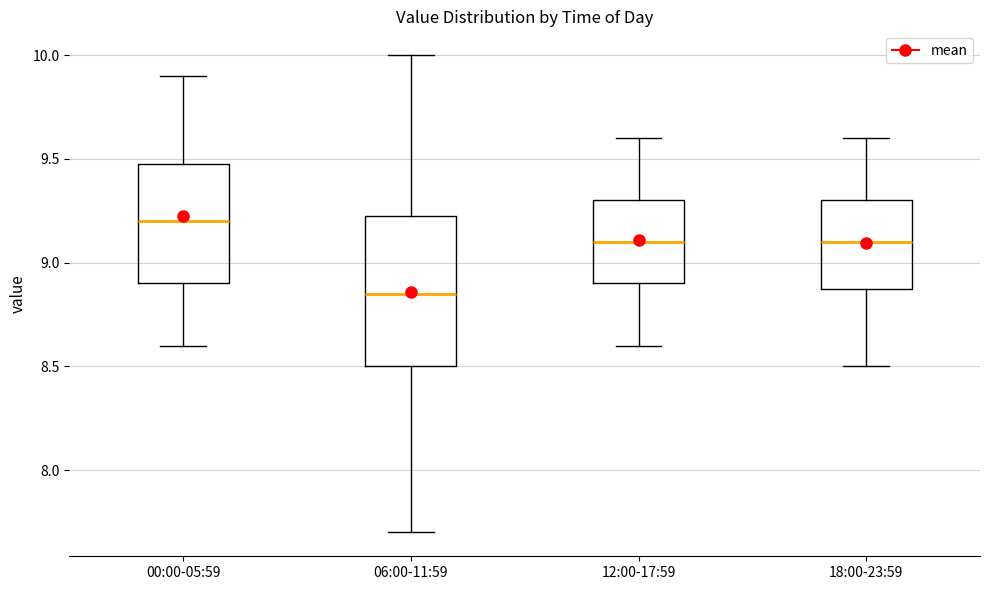

Reading left to right, transcribe this box plot: for each box, give where its median line is, the range the box spans, and where its two whiskers end, as read against the y-axis. The values are not printed on the chart, so give them approximately, as read against the axis.

00:00-05:59: median 9.20, box 8.90 to 9.50, whiskers 8.60 to 9.90
06:00-11:59: median 8.85, box 8.50 to 9.25, whiskers 7.70 to 10.00
12:00-17:59: median 9.10, box 8.90 to 9.30, whiskers 8.60 to 9.60
18:00-23:59: median 9.10, box 8.90 to 9.30, whiskers 8.50 to 9.60